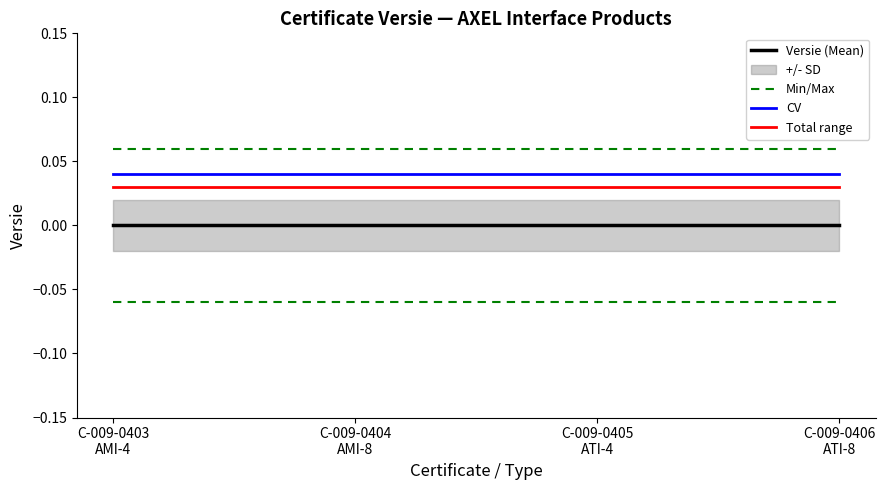

True or false: Total range and CV cross at least once.

False